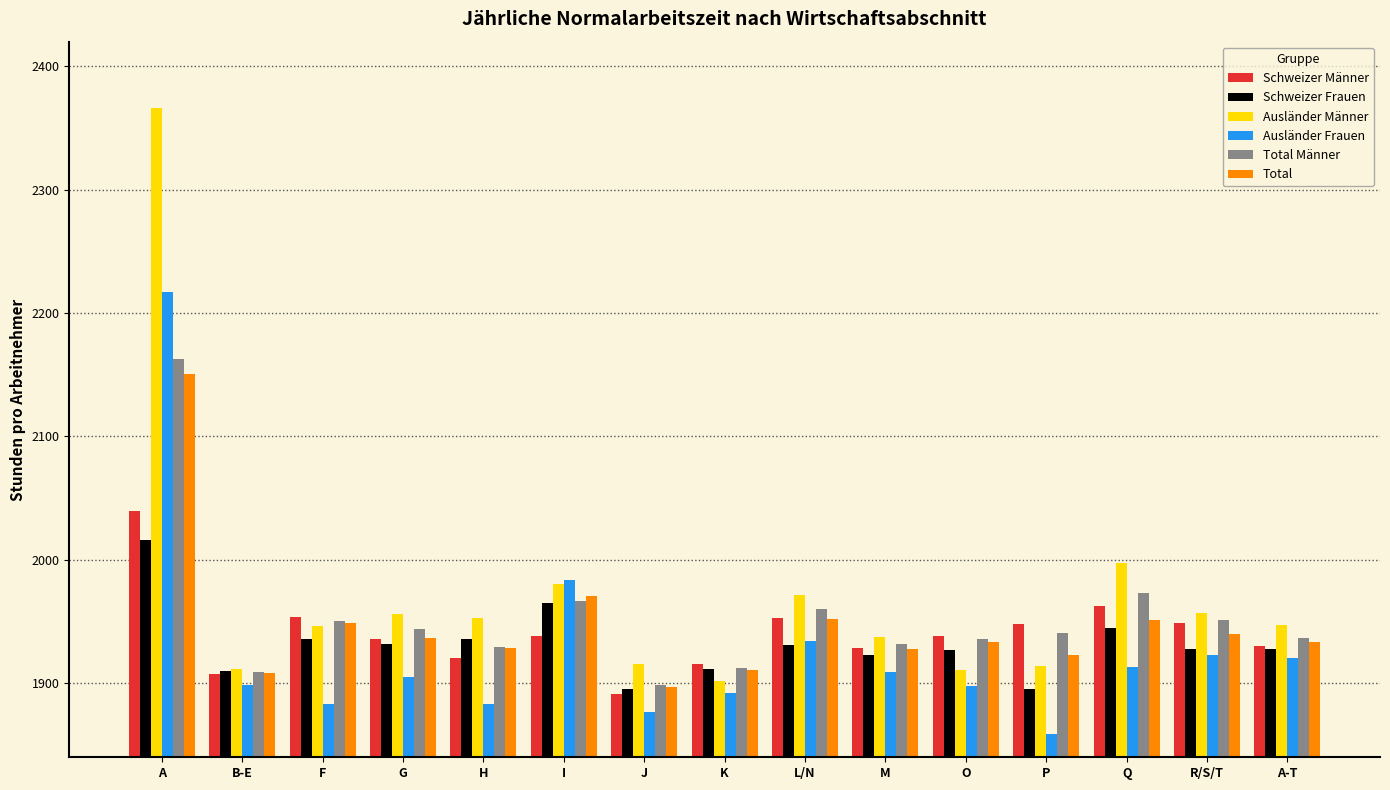

Which series has the largest range (max minus min)?

Ausländer Männer